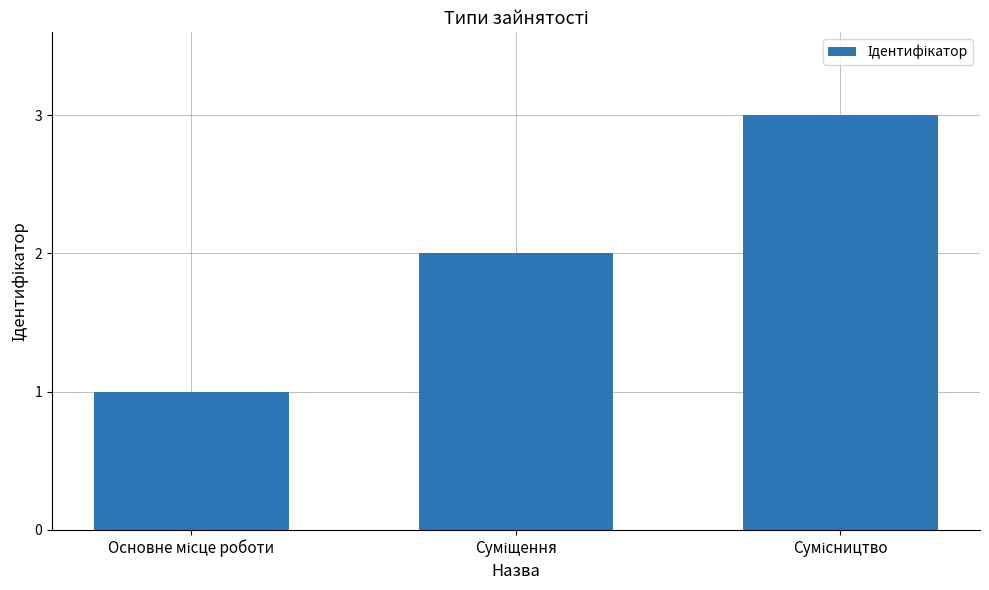

Reading right to left, transcribe all the data shown in this chart.

3	2	1